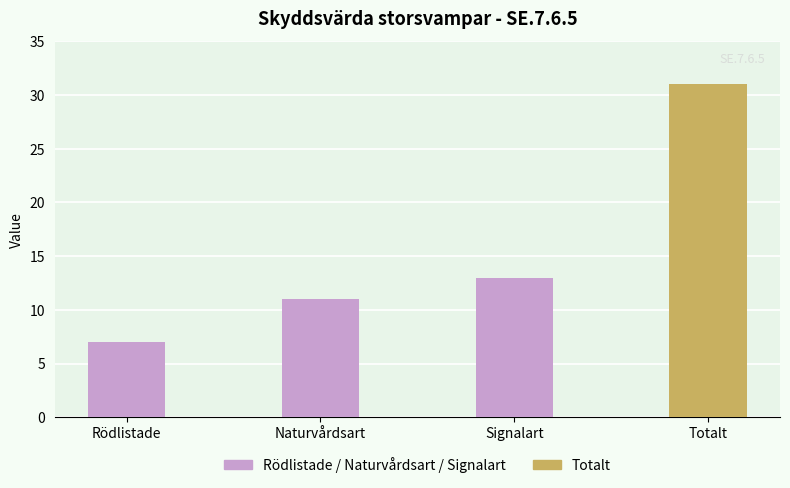

What position from the right is Totalt?

1